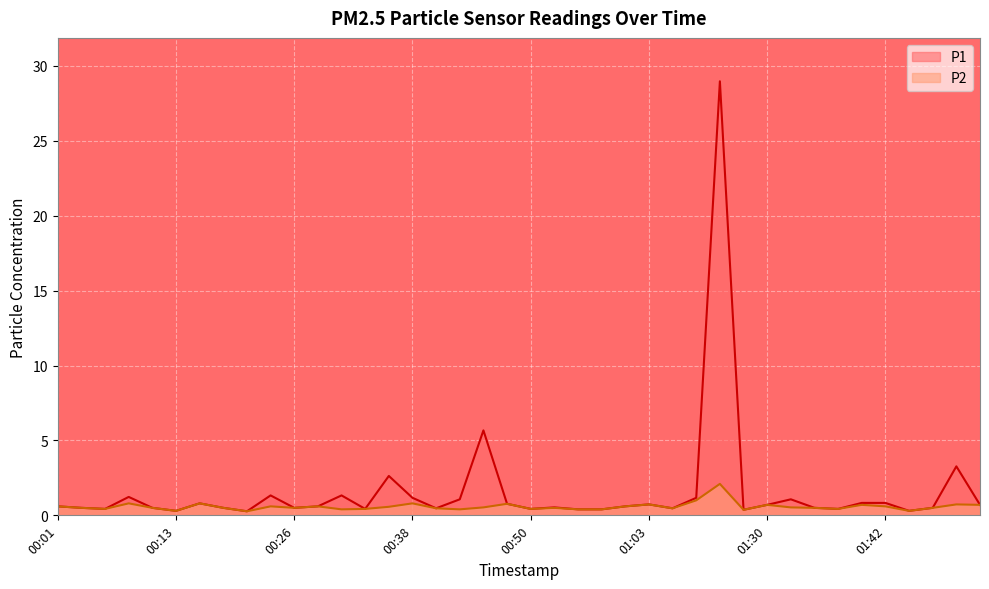

What is the label of the 11th point from the left?

00:26